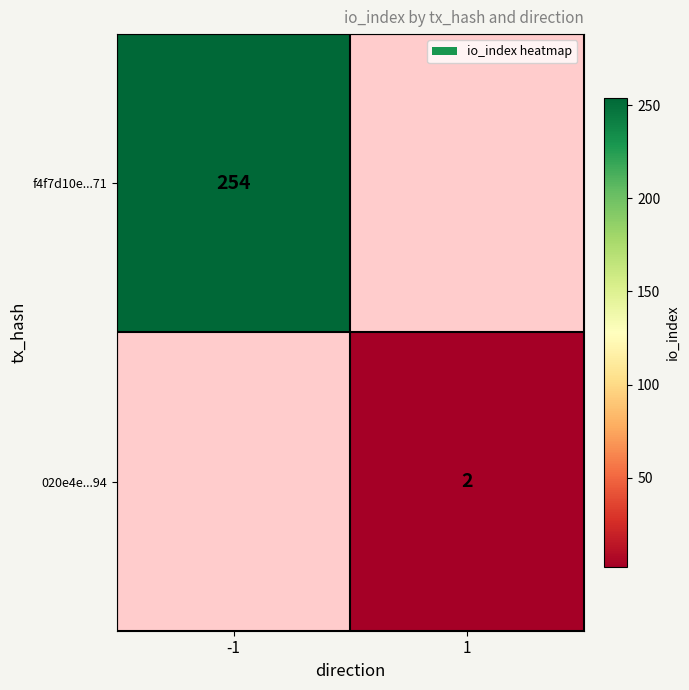

The 020e4e...94 series shows 1 at 1. True or false?

False